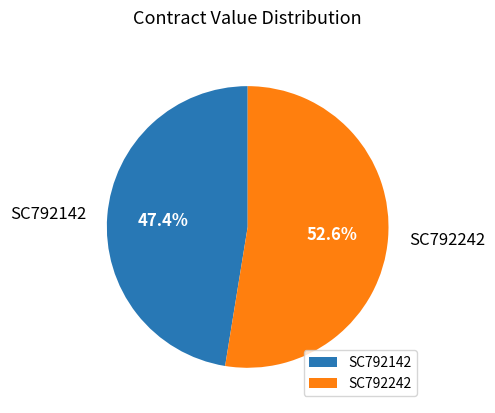

Does any single category account for the majority?

Yes